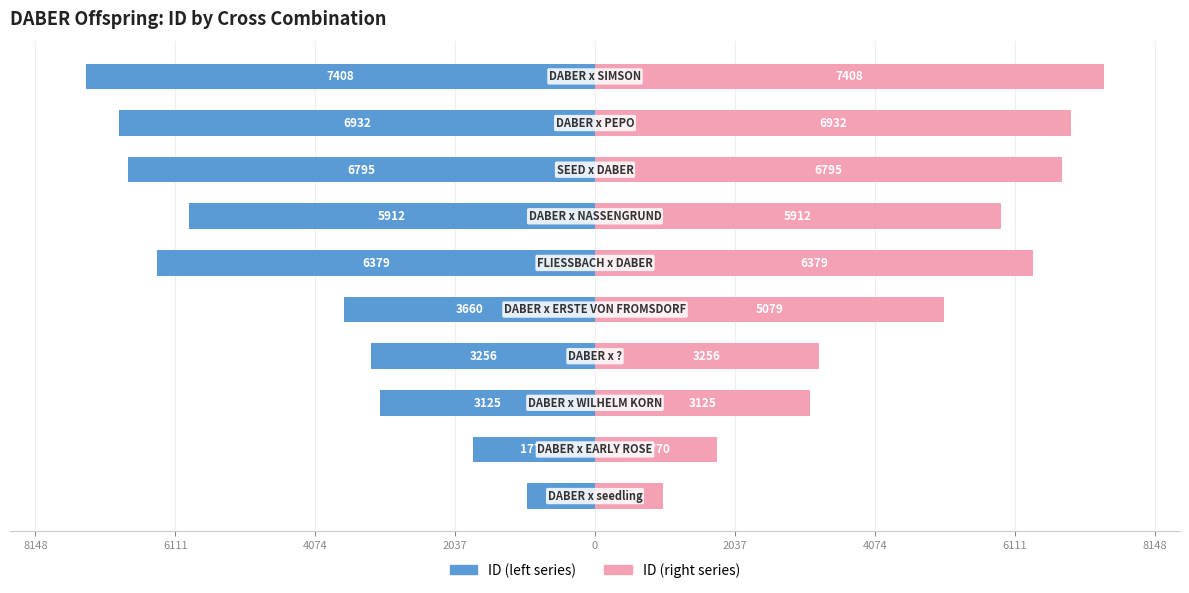

Is it true that ID_left equals -1353 at 8148?

False